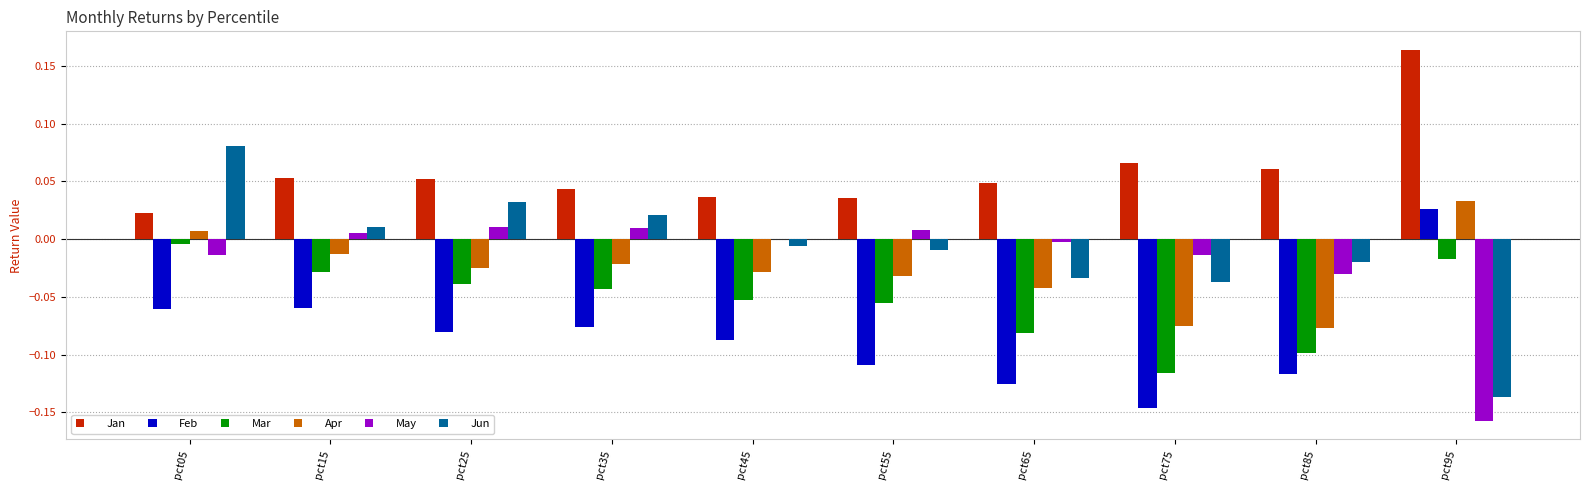

What is the spread (max minus min) of values at pct95?

0.3